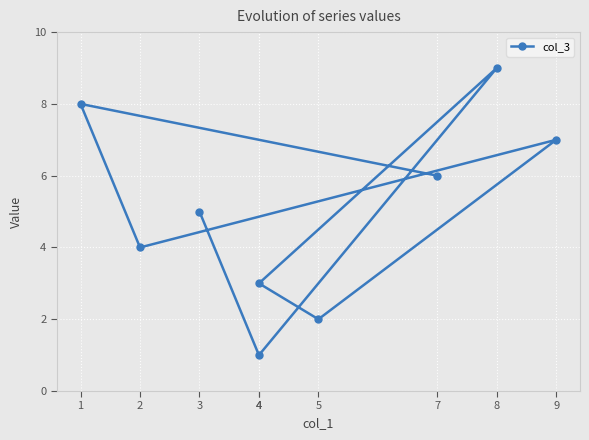

How many interior local valleys (lower than both neighbors) does the data have?

3